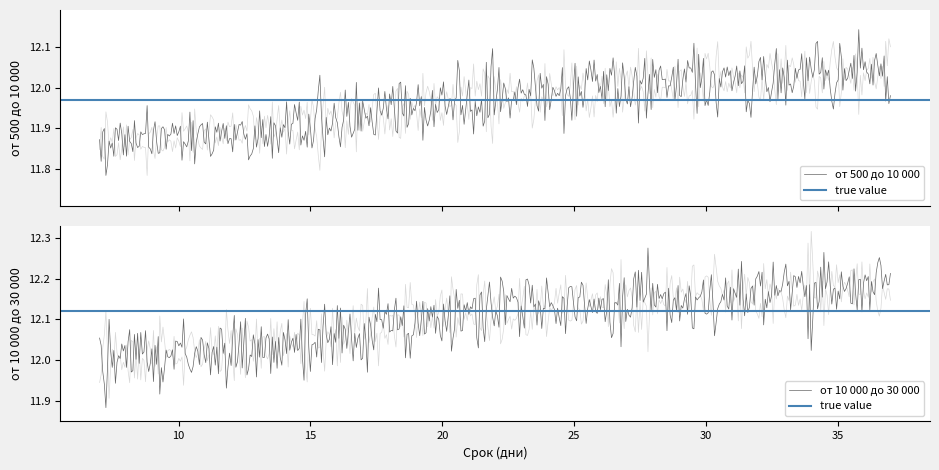

Which has a higher value, 30 or 14?

30